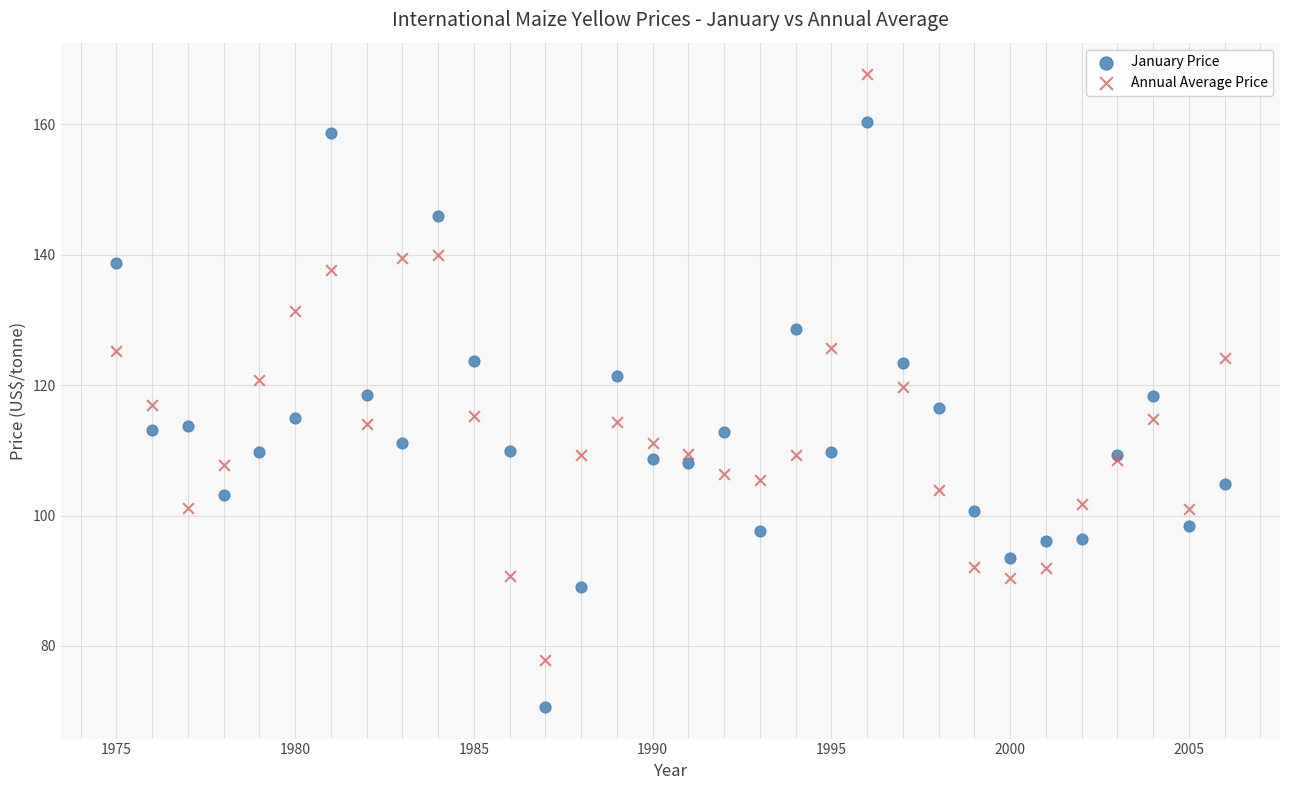

What is the X range (max minus min) for the scatter plot?

31.0